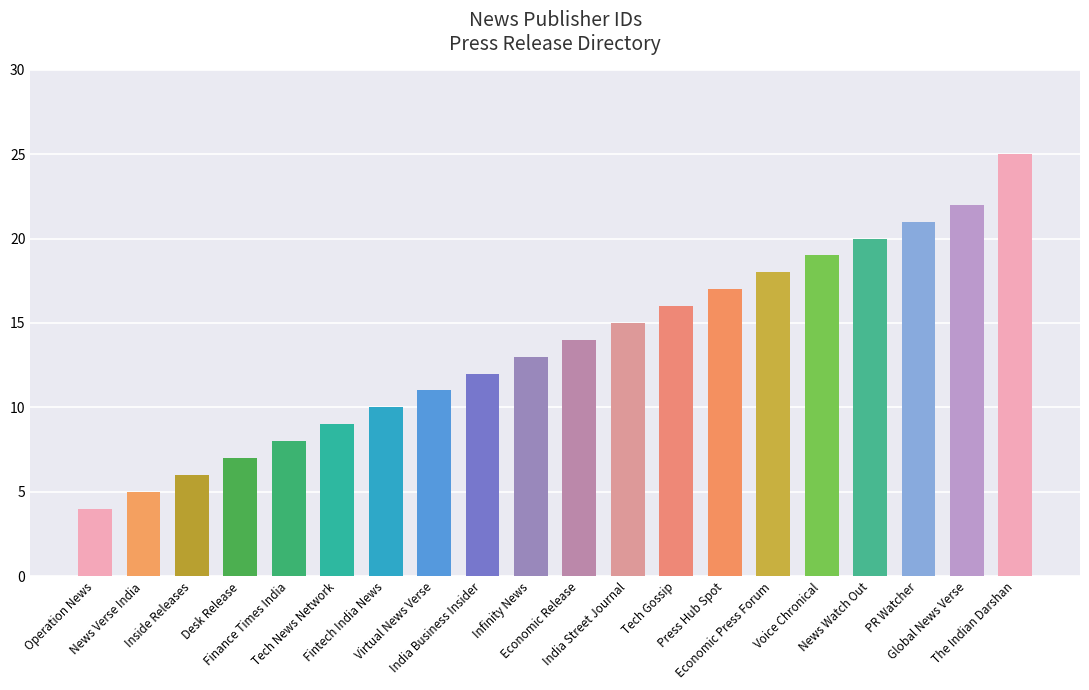

What is the change in value from India Street Journal to The Indian Darshan?

+10